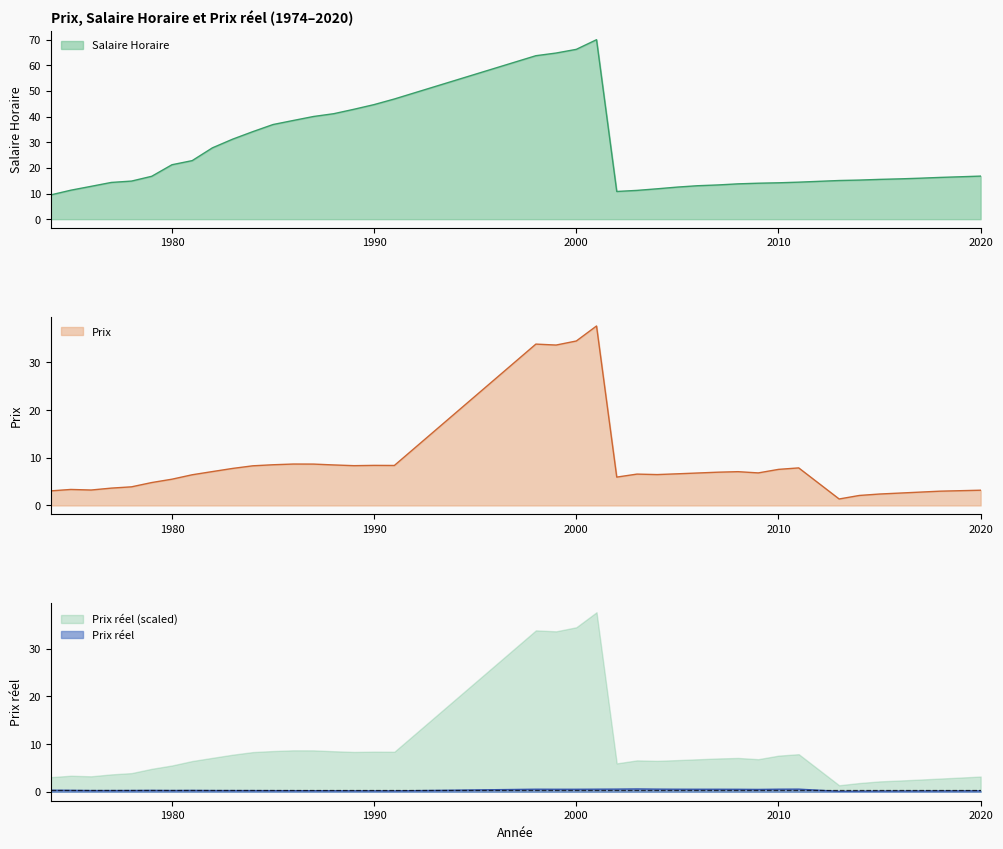

True or false: Prix and Prix reel intersect in this chart.

False